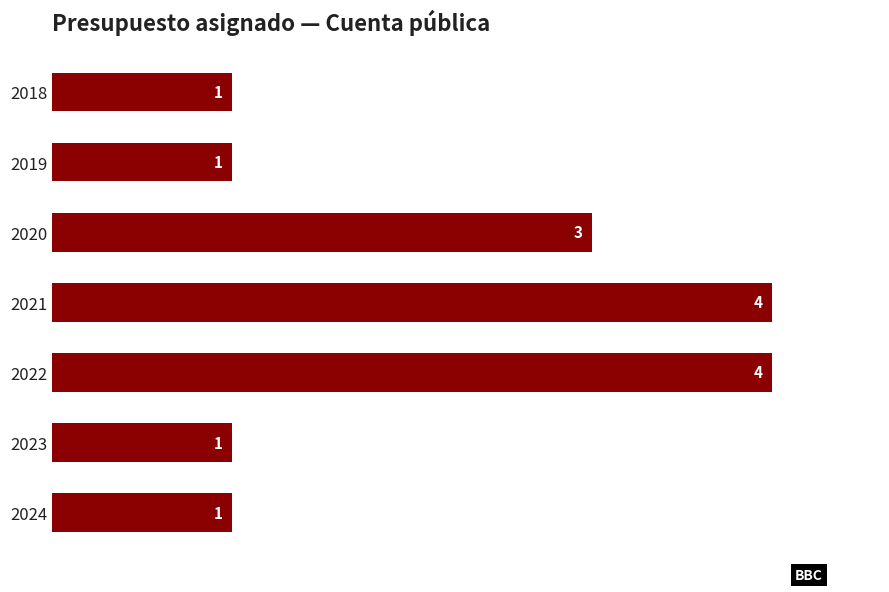

What is the sum of all values?

15